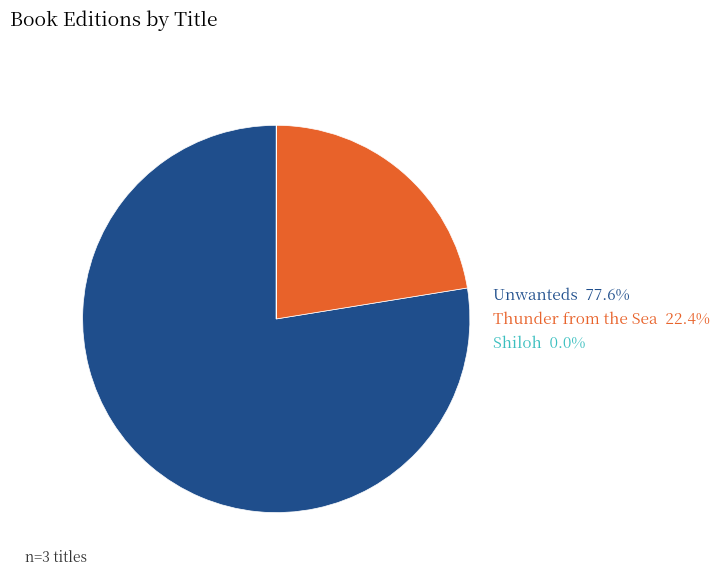

Approximately how many times larger is the value at Thunder from the Sea compared to Unwanteds?

0.3